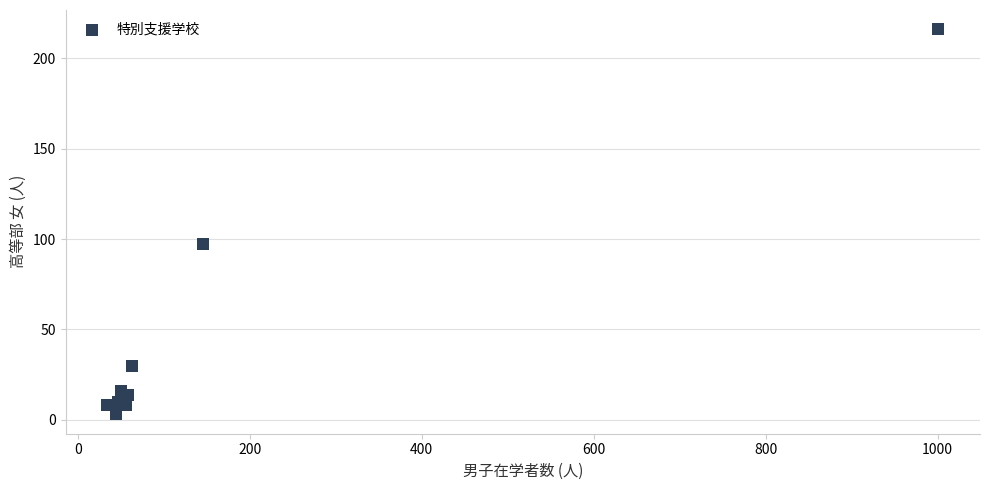

What Y value in the scatter plot is closest to 109?

97